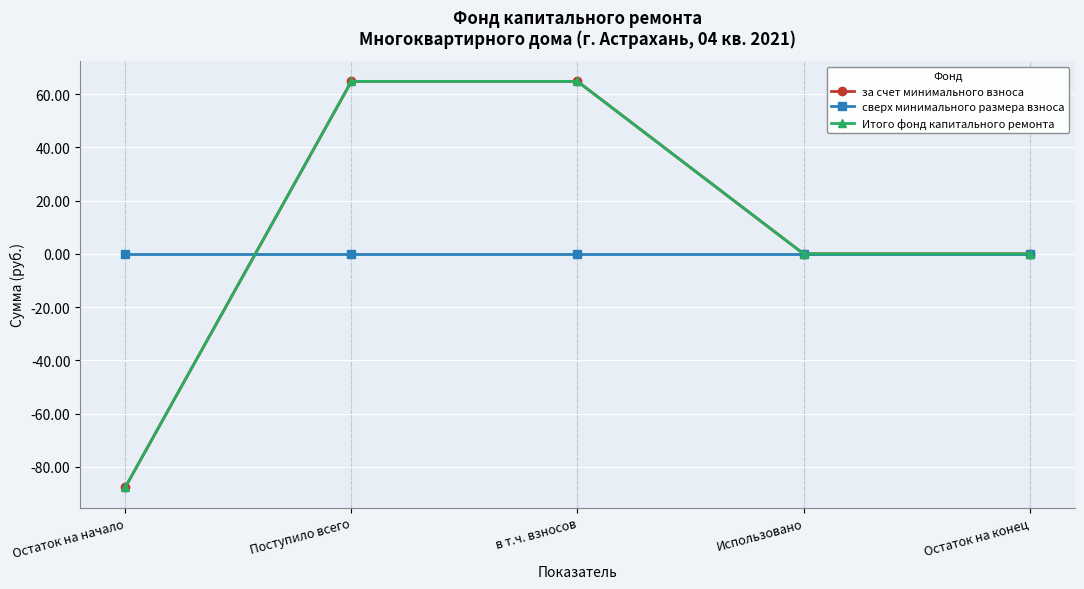

Is this an area chart (filled region under the line)?

No